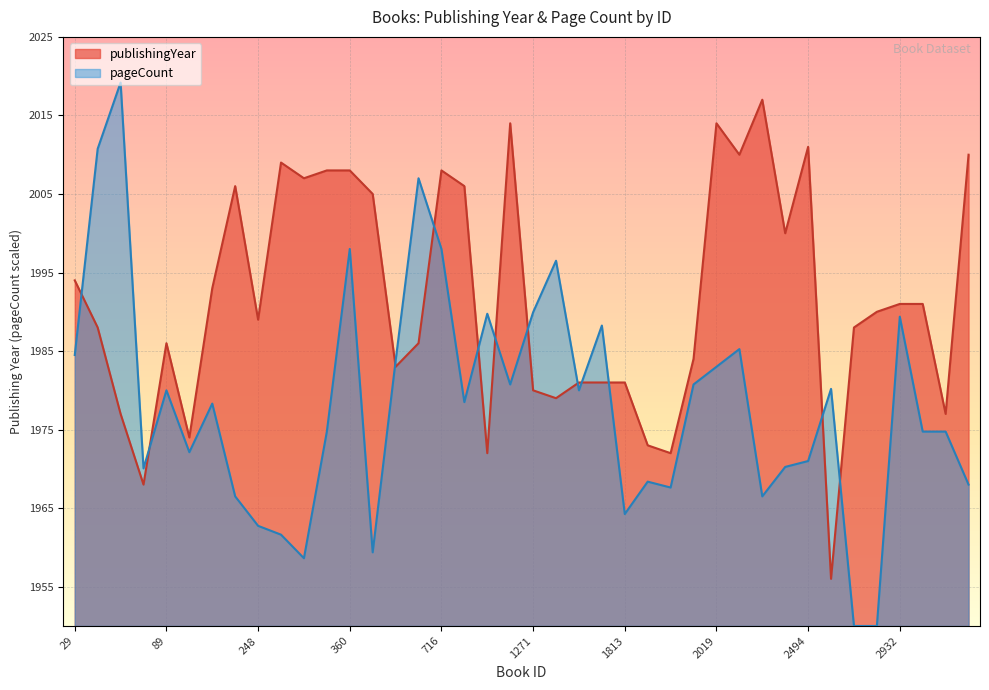

How many lines are shown in the chart?

2